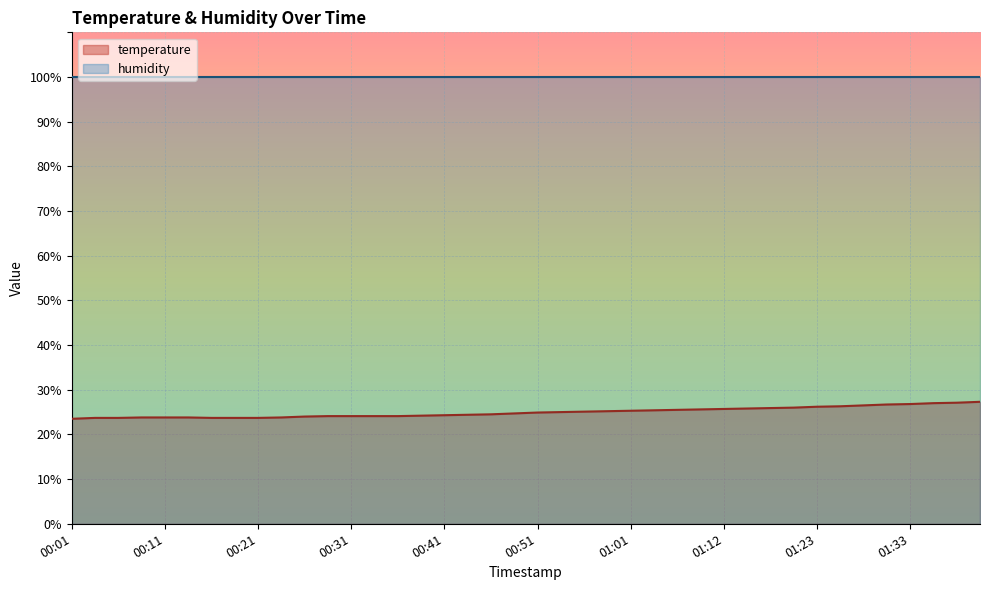

What is the difference between the second highest and second lowest values?

3.4